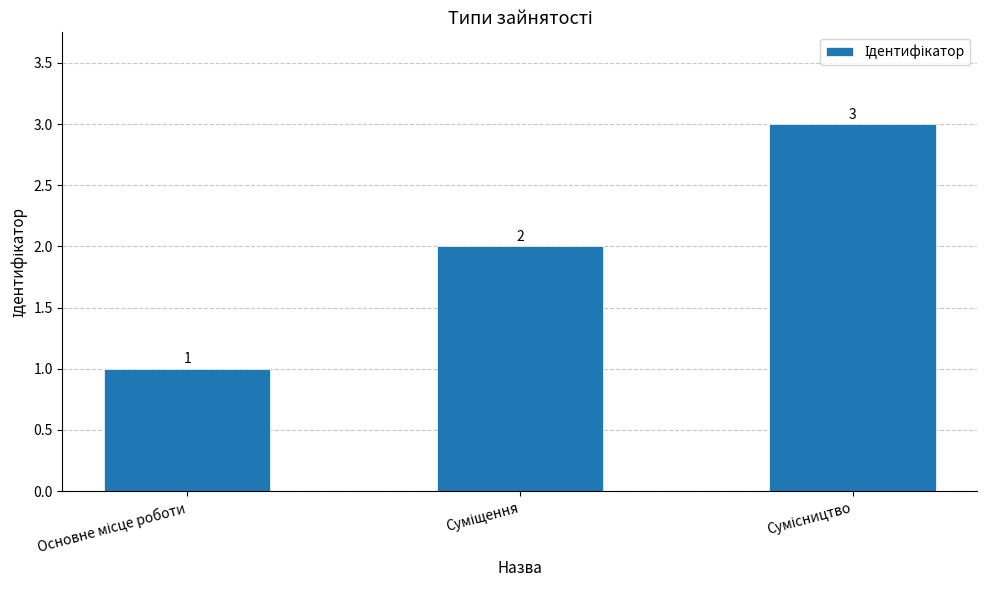

How many values are between 1 and 3?

3